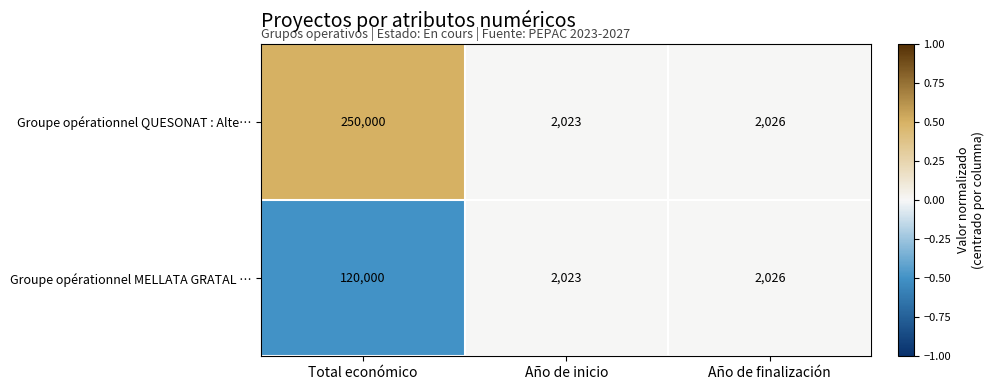

List the series in order of their peak value, lowest first.

Groupe opérationnel MELLATA GRATAL …, Groupe opérationnel QUESONAT : Alte…